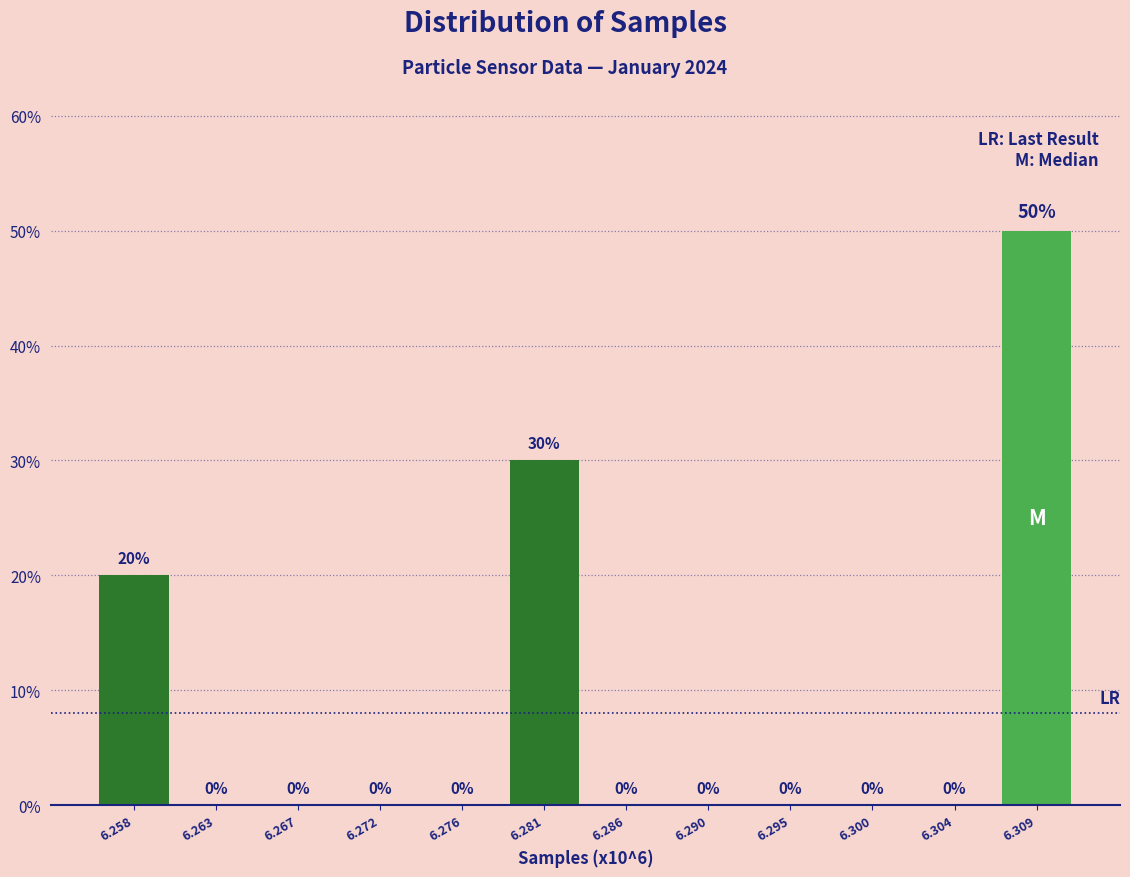

Reading left to right, list all the values displayed in this chart.

6.258=20	6.263=0	6.267=0	6.272=0	6.276=0	6.281=30	6.286=0	6.290=0	6.295=0	6.300=0	6.304=0	6.309=50